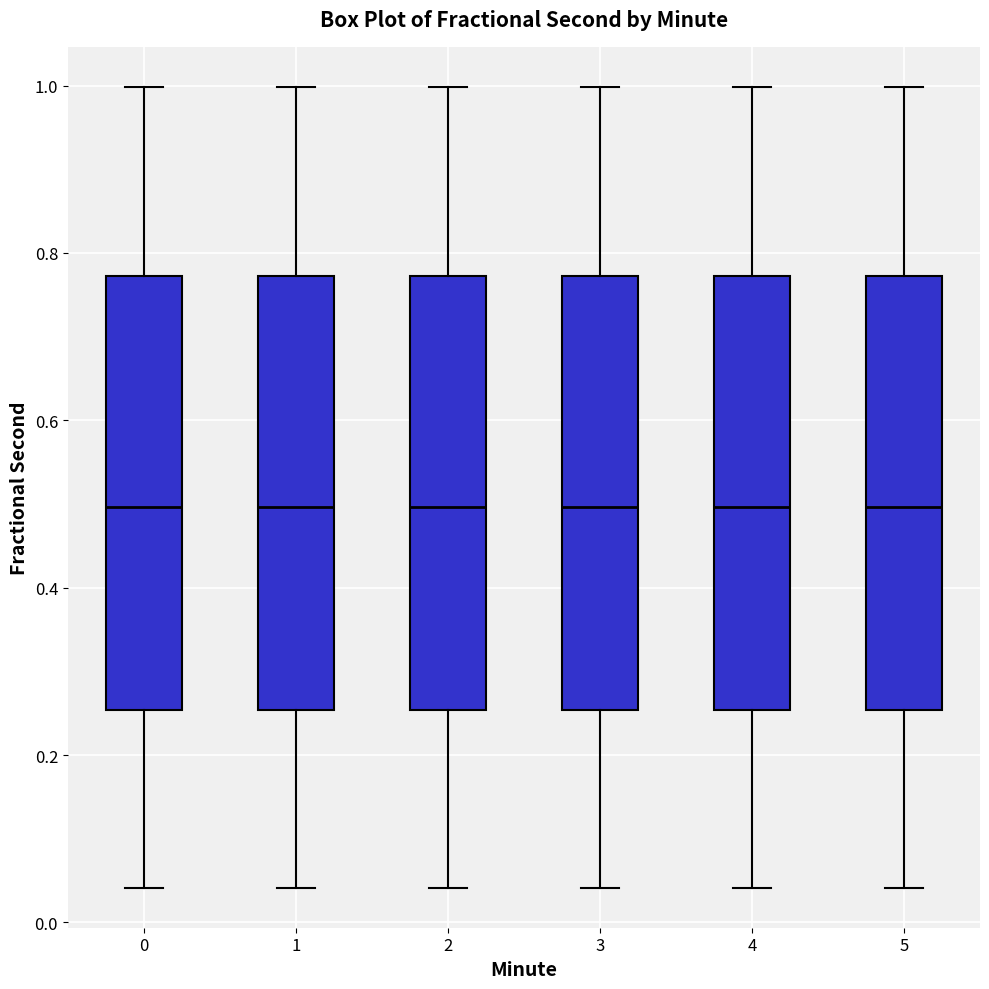

Reading left to right, transcribe this box plot: for each box, give where its median line is, the range the box spans, and where its two whiskers end, as read against the y-axis. The values are not printed on the chart, so give them approximately, as read against the axis.

0: median 0.50, box 0.26 to 0.78, whiskers 0.04 to 1.00
1: median 0.50, box 0.26 to 0.78, whiskers 0.04 to 1.00
2: median 0.50, box 0.26 to 0.78, whiskers 0.04 to 1.00
3: median 0.50, box 0.26 to 0.78, whiskers 0.04 to 1.00
4: median 0.50, box 0.26 to 0.78, whiskers 0.04 to 1.00
5: median 0.50, box 0.26 to 0.78, whiskers 0.04 to 1.00